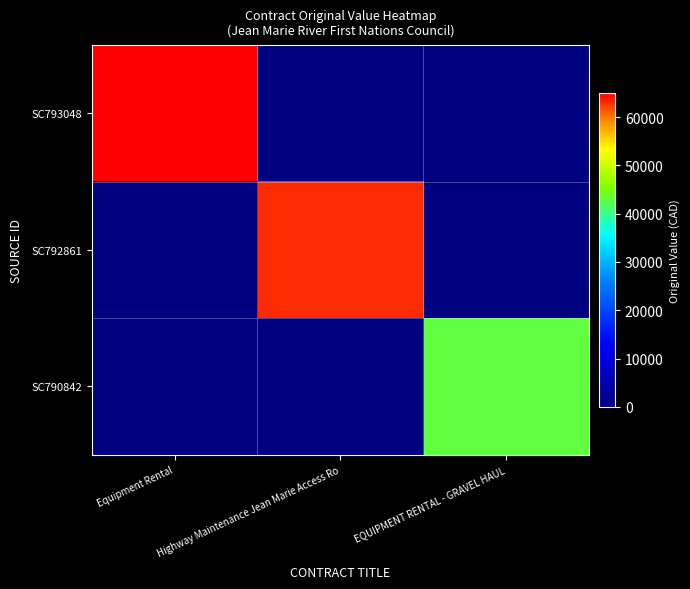

Between Equipment Rental and Highway Maintenance Jean Marie Access Ro, which series saw the biggest shift?

SC793048